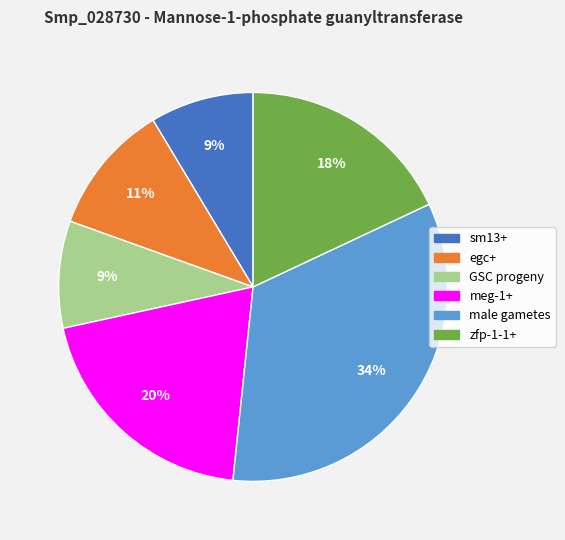

To the nearest percent, what is the average slice percentage?

17%